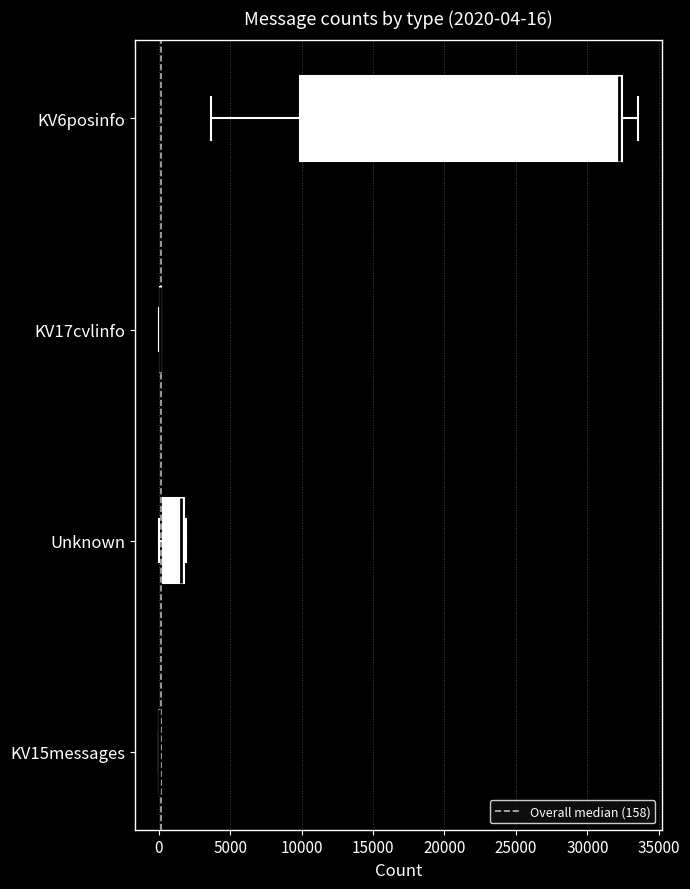

Comparing the boxes themselves (not the whiskers), which one is the widest?

KV6posinfo